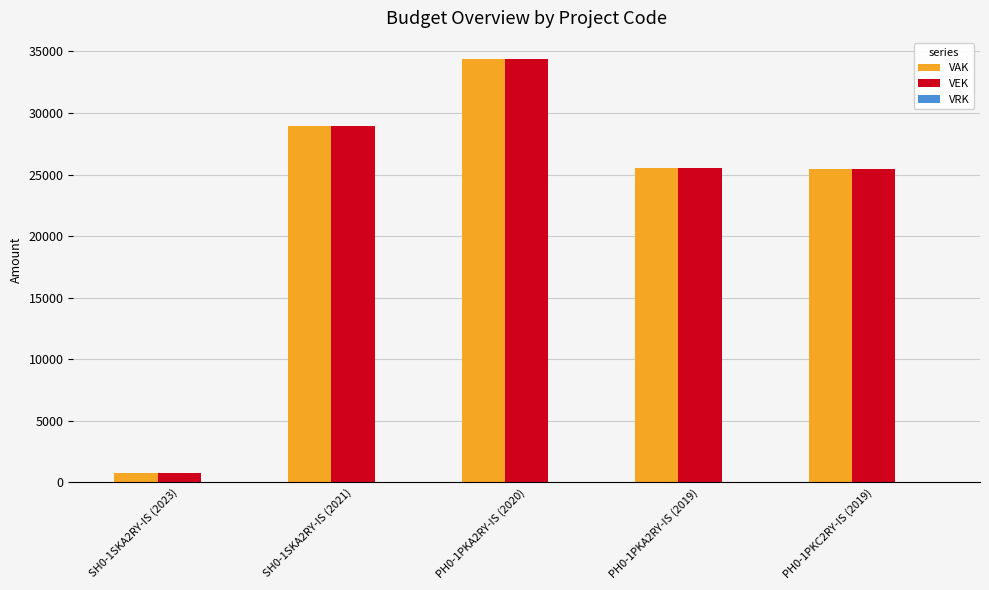

What is the maximum value shown in the chart?

34384